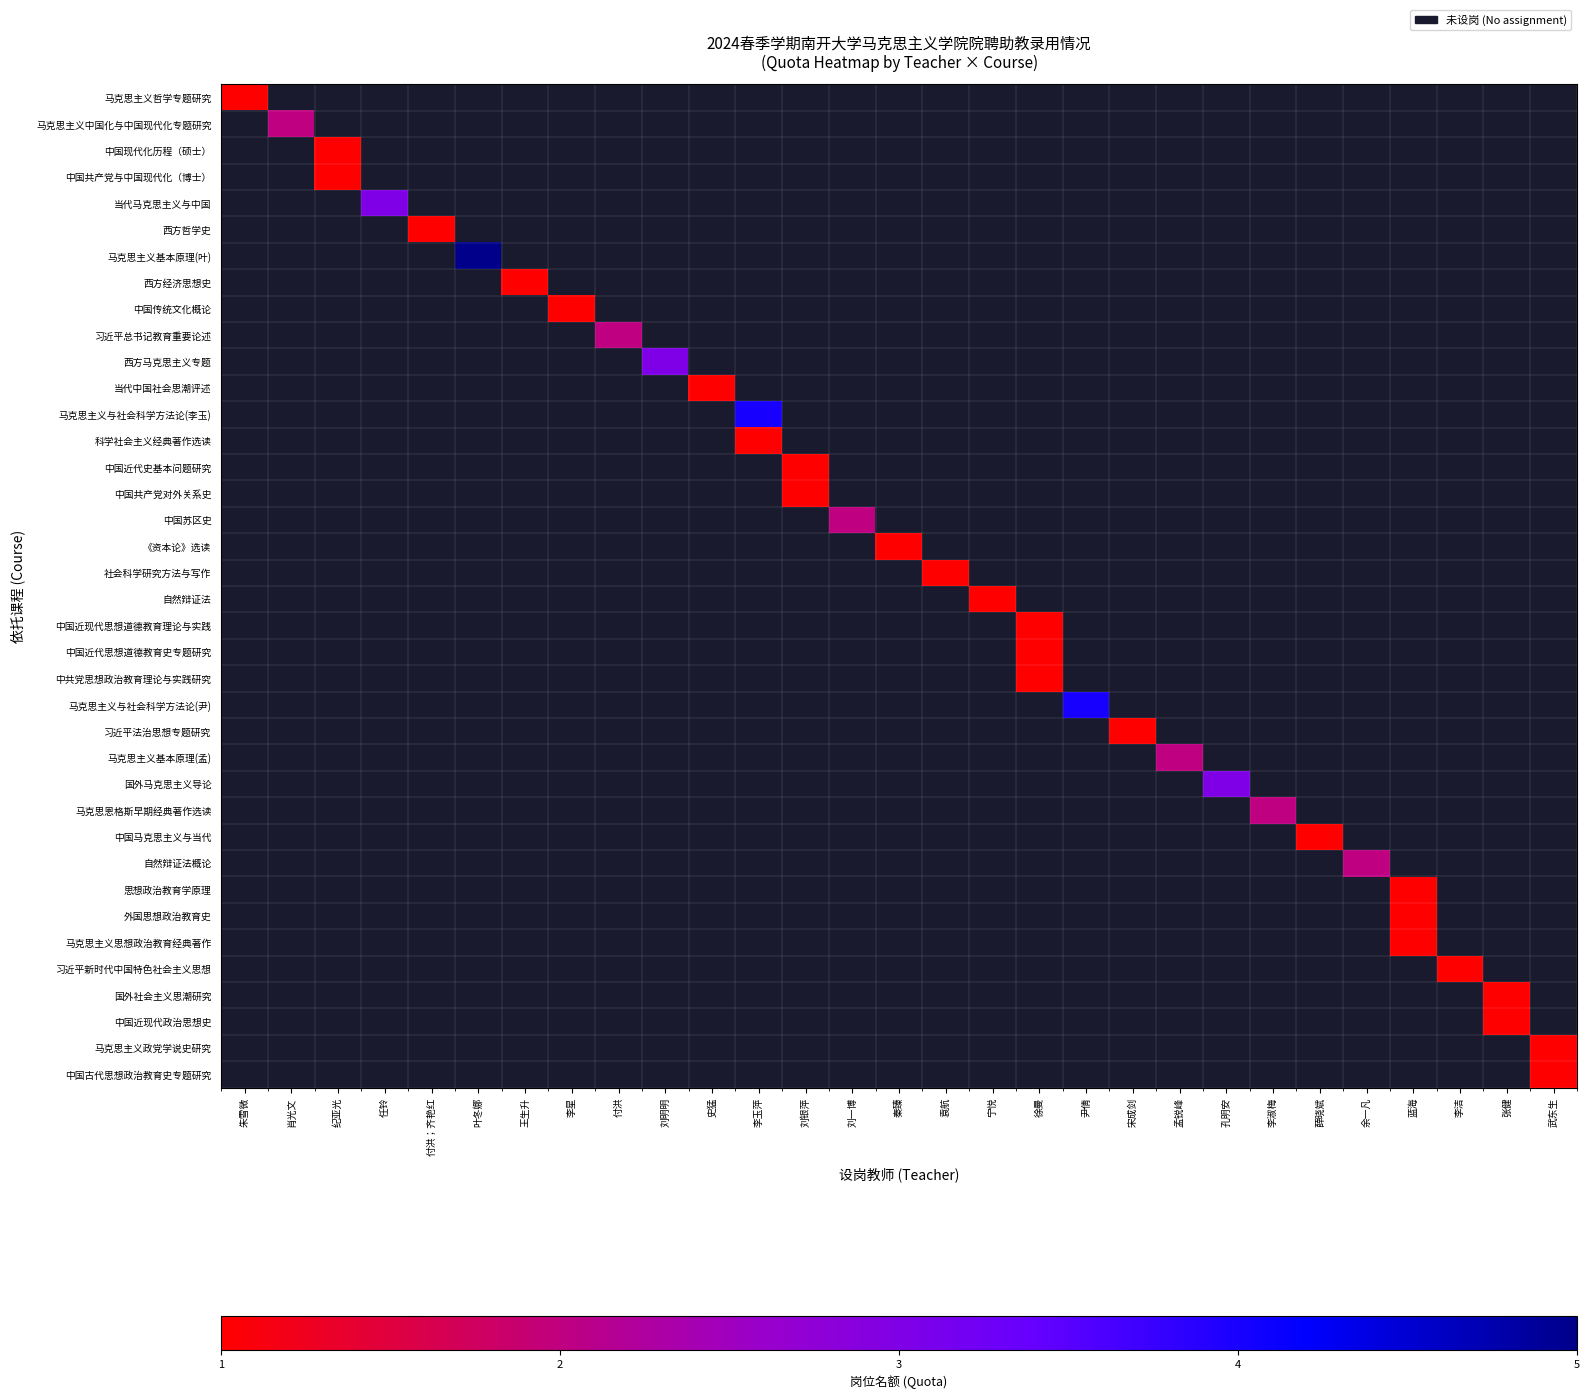

Is the value of 马克思主义基本原理(叶) at 刘明明 greater than the value of 西方马克思主义专题 at 孟锐峰?

No